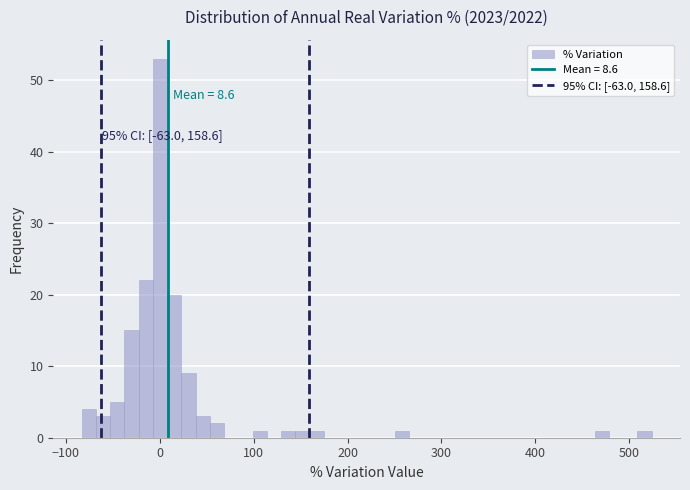

Read against the x-axis, roughly where is the centre of the tallest bar?

0